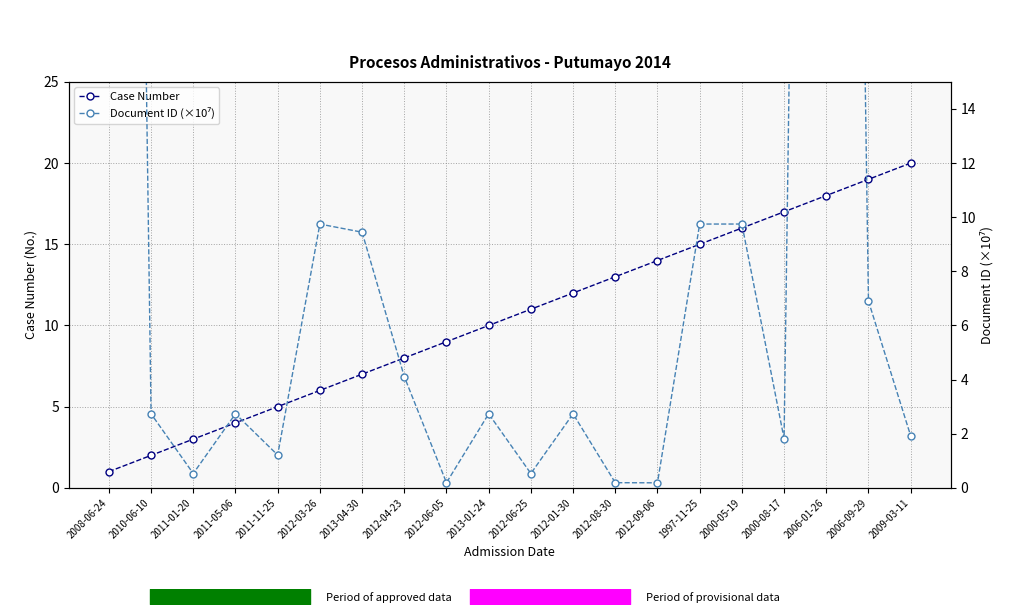

How many interior local peaks does the Document ID (×10⁷) series have?

6